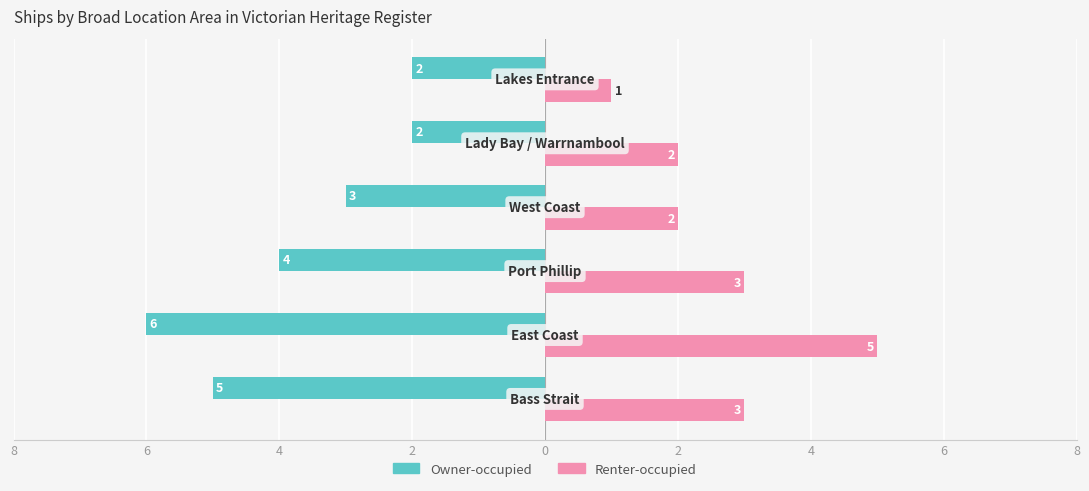

Reading left to right, extract all data points from this chart.

Owner-occupied: -5	-6	-4	-3	-2	-2
Renter-occupied: 3	5	3	2	2	1